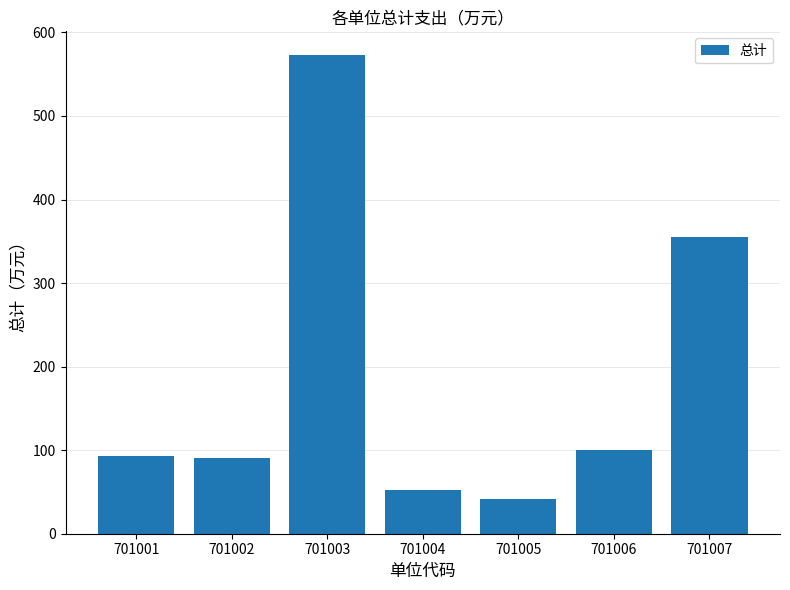

At which label is the value closest to 307?

701007